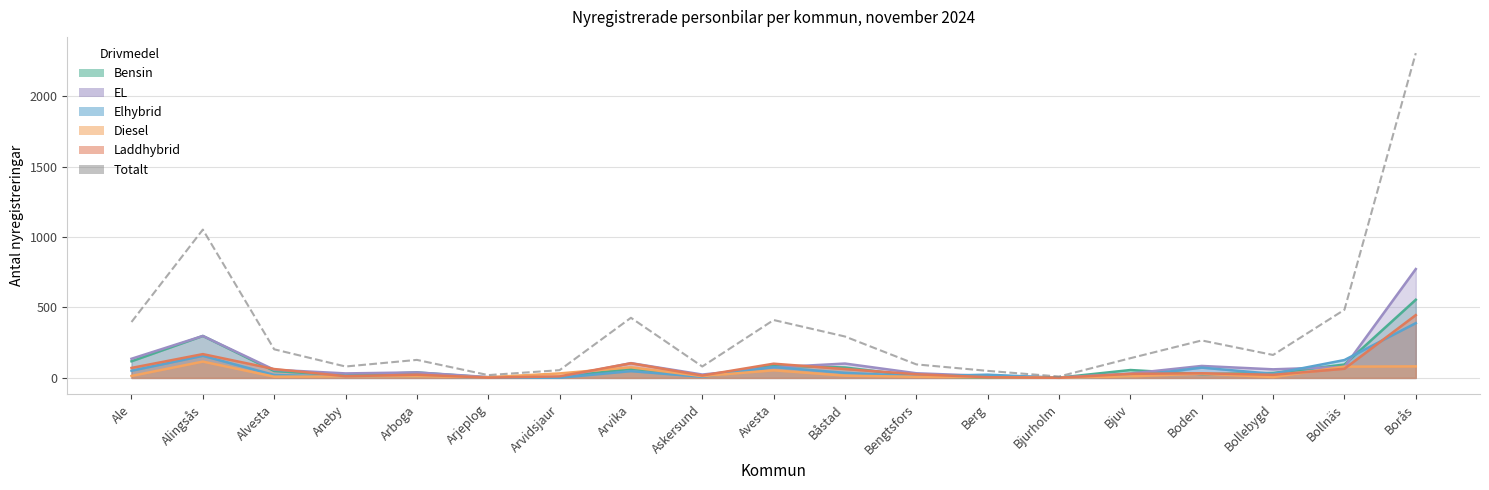

How many lines are shown in the chart?

1